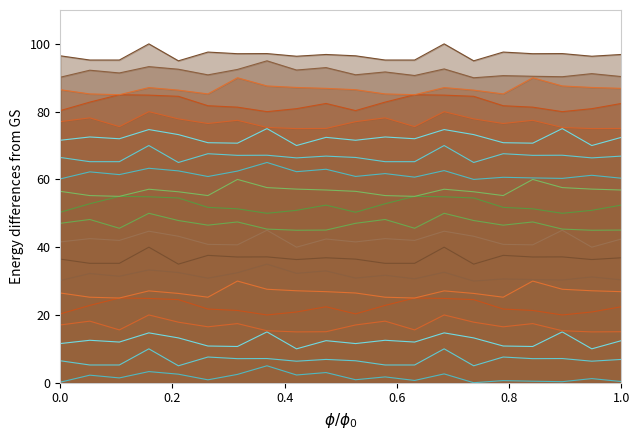

Does the chart have visible grid lines?

No